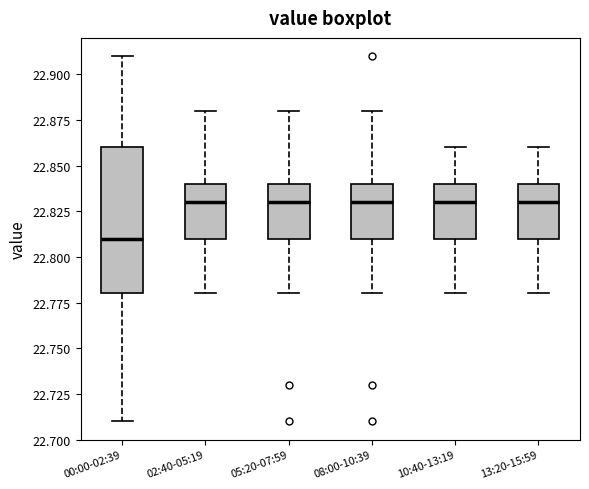

Reading left to right, read every box against the y-axis: the position of its median line, the range the box covers, and the ends of its whiskers. The values are not printed on the chart, so give them approximately, as read against the axis.

00:00-02:39: median 22.81, box 22.78 to 22.86, whiskers 22.71 to 22.91
02:40-05:19: median 22.83, box 22.81 to 22.84, whiskers 22.78 to 22.88
05:20-07:59: median 22.83, box 22.81 to 22.84, whiskers 22.78 to 22.88
08:00-10:39: median 22.83, box 22.81 to 22.84, whiskers 22.78 to 22.88
10:40-13:19: median 22.83, box 22.81 to 22.84, whiskers 22.78 to 22.86
13:20-15:59: median 22.83, box 22.81 to 22.84, whiskers 22.78 to 22.86